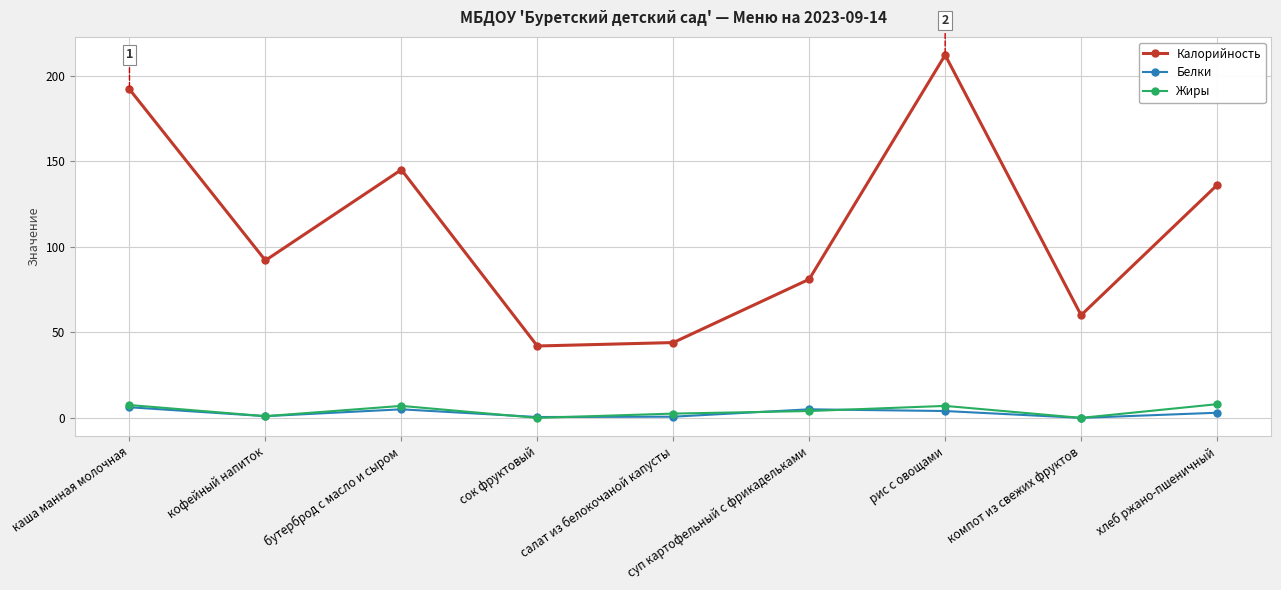

True or false: Белки and Калорийность intersect in this chart.

False